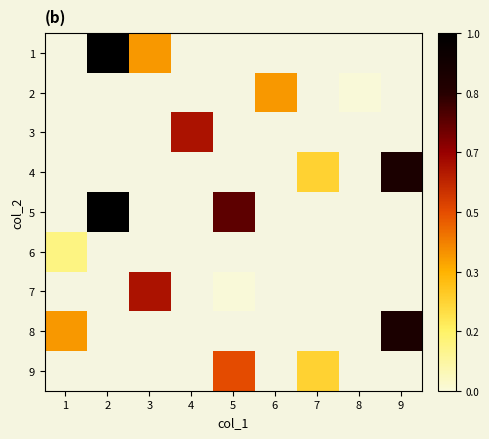

How many data points does each series have?

9